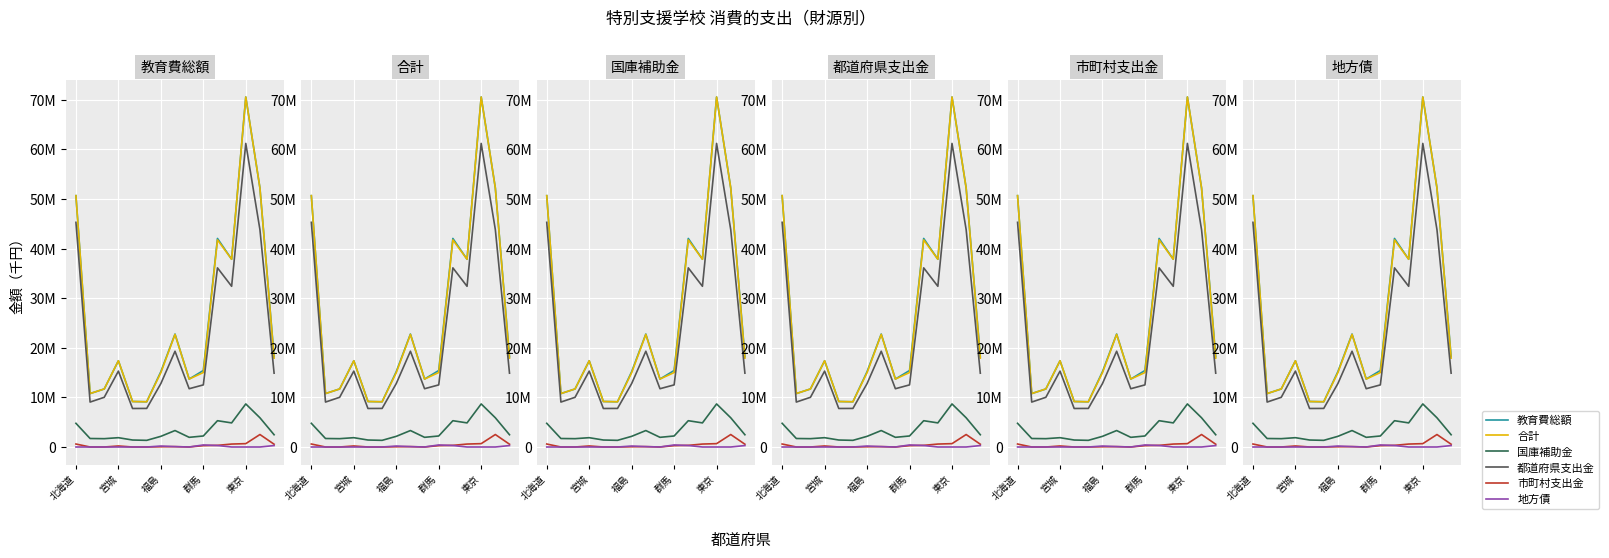

What is the value of the 教育費総額 point at the 3rd from the left?

11695952